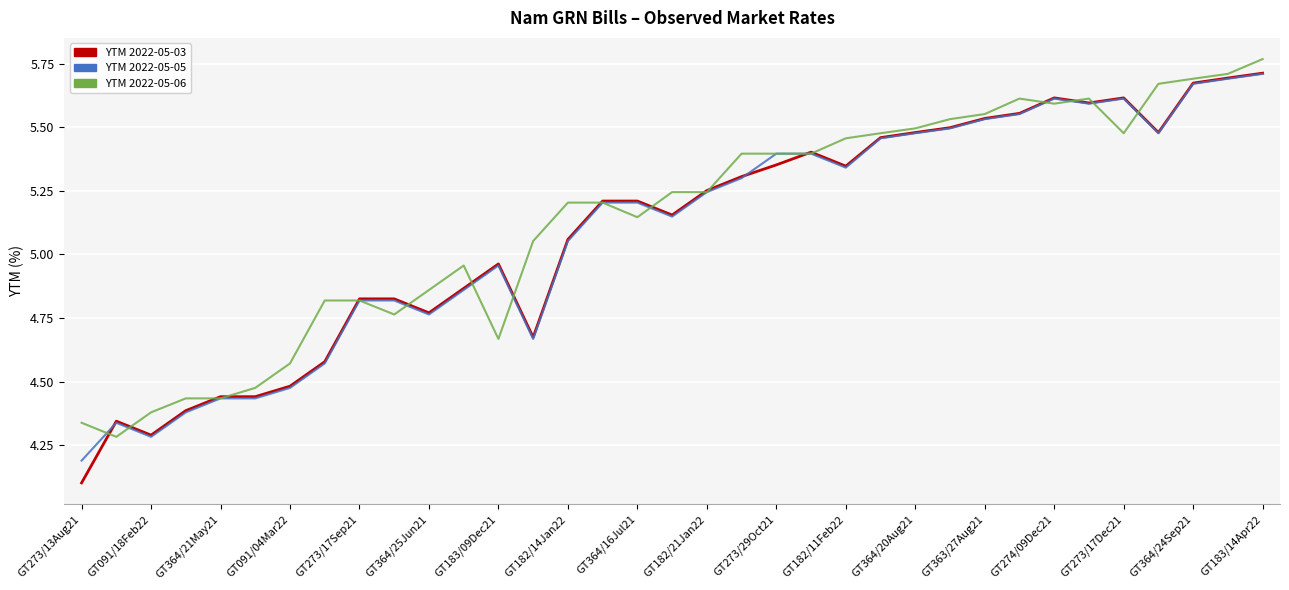

Which series has the widest spread of values?

YTM 2022-05-03